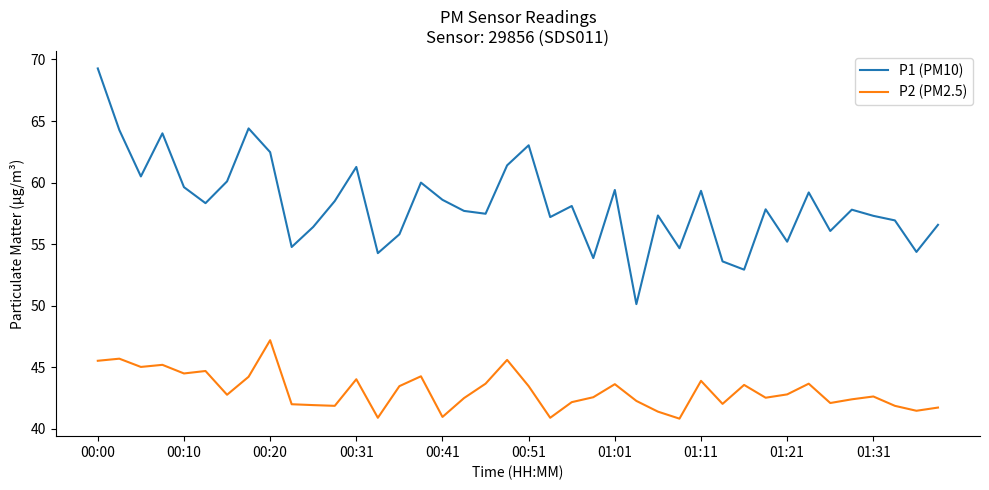

What is the difference between the maximum and minimum values in the P1 (PM10) series?

19.1